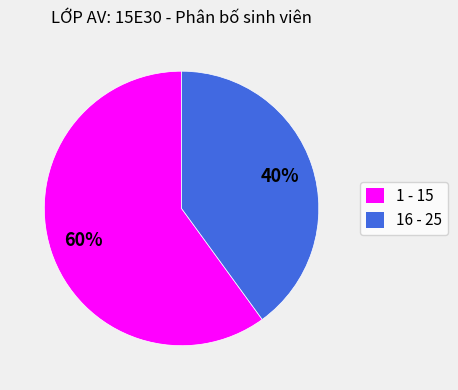

What is the majority slice?

1 - 15